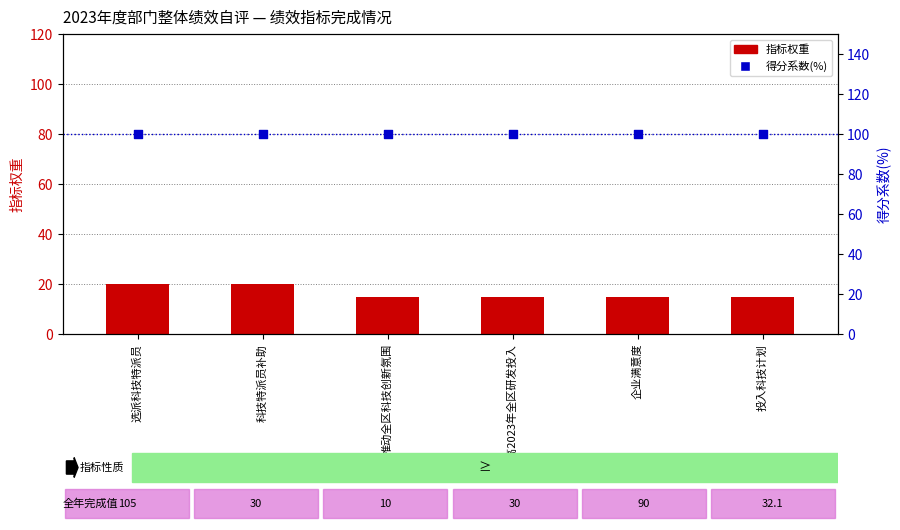

Which series has the largest total across all categories?

得分系数(%)